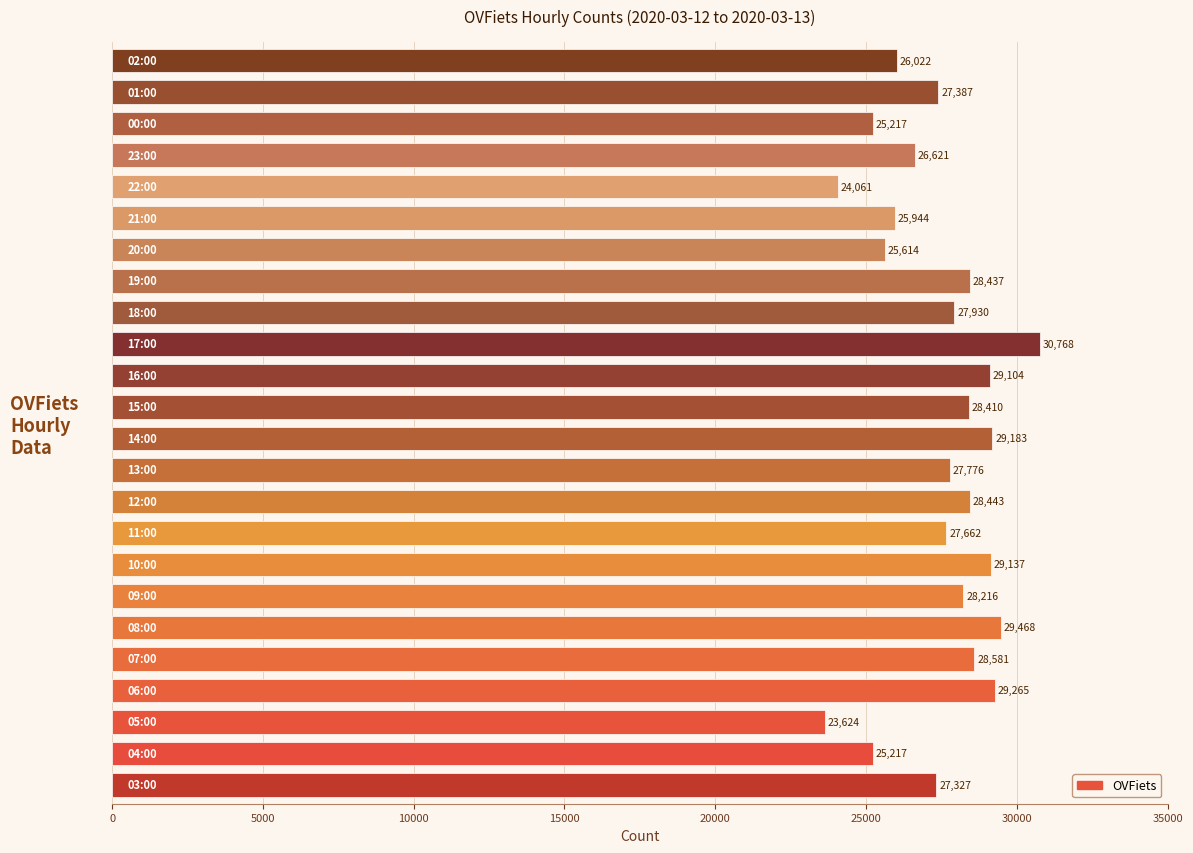

What is the approximate value at 10:00?

29137